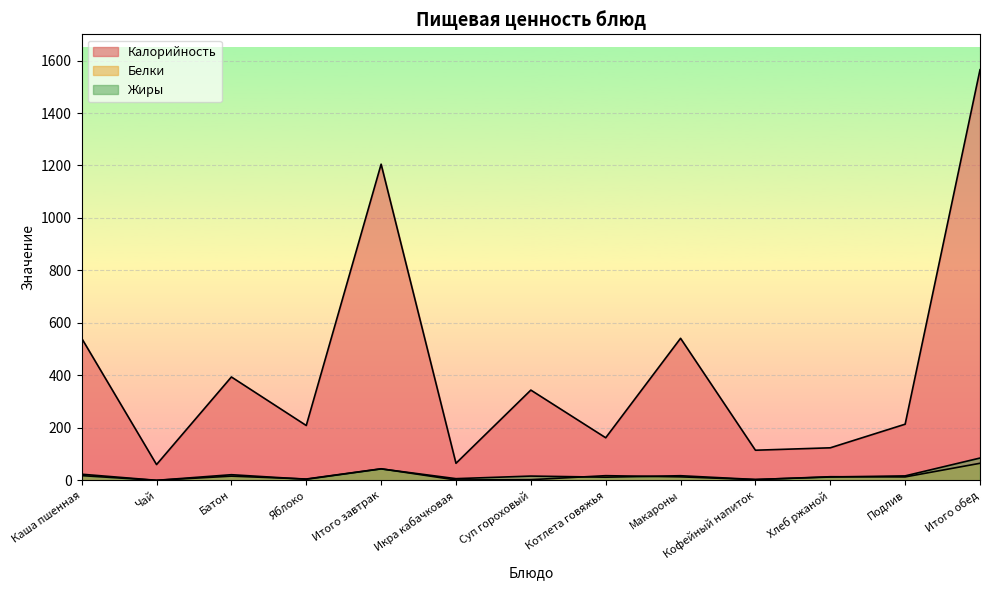

Where does the Жиры series first go above 16?

Каша пшенная